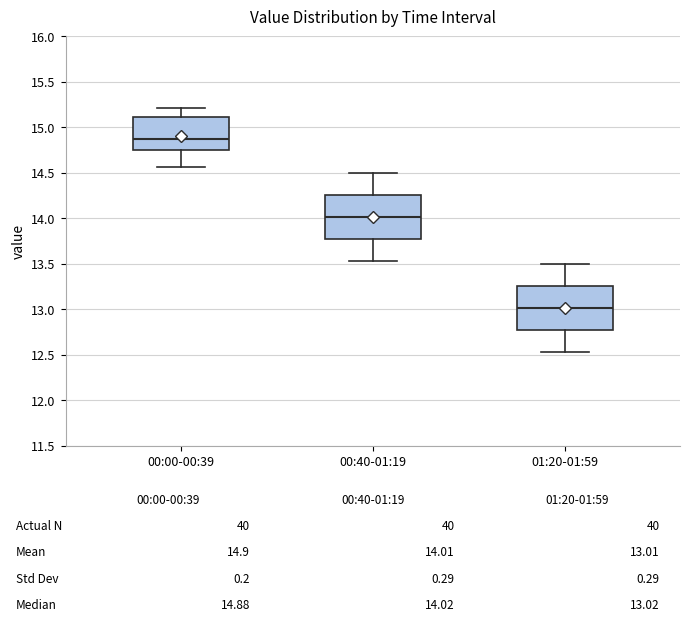

Which box has the highest median line?

00:00-00:39